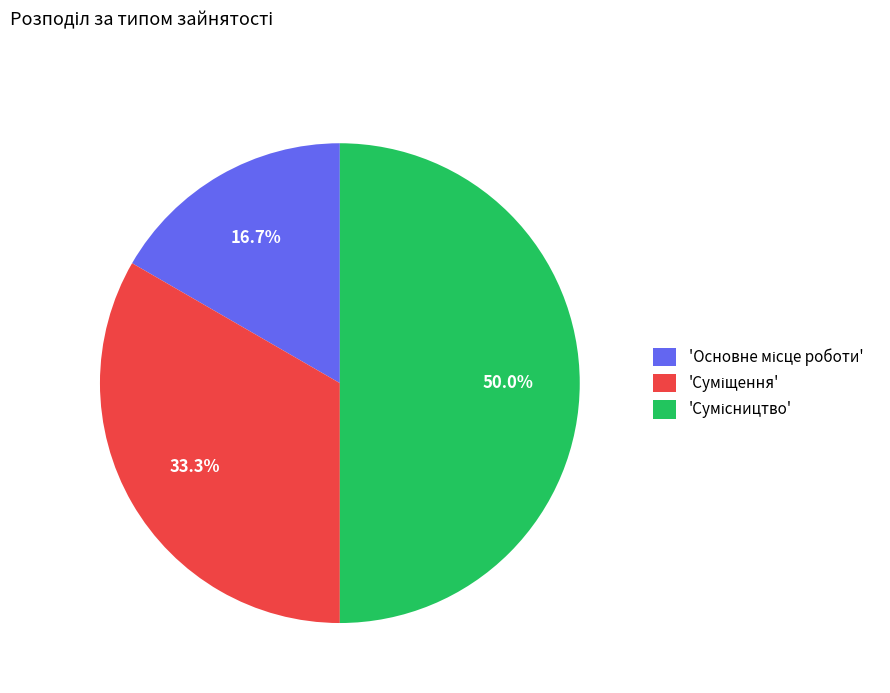

Does any single category account for the majority?

No